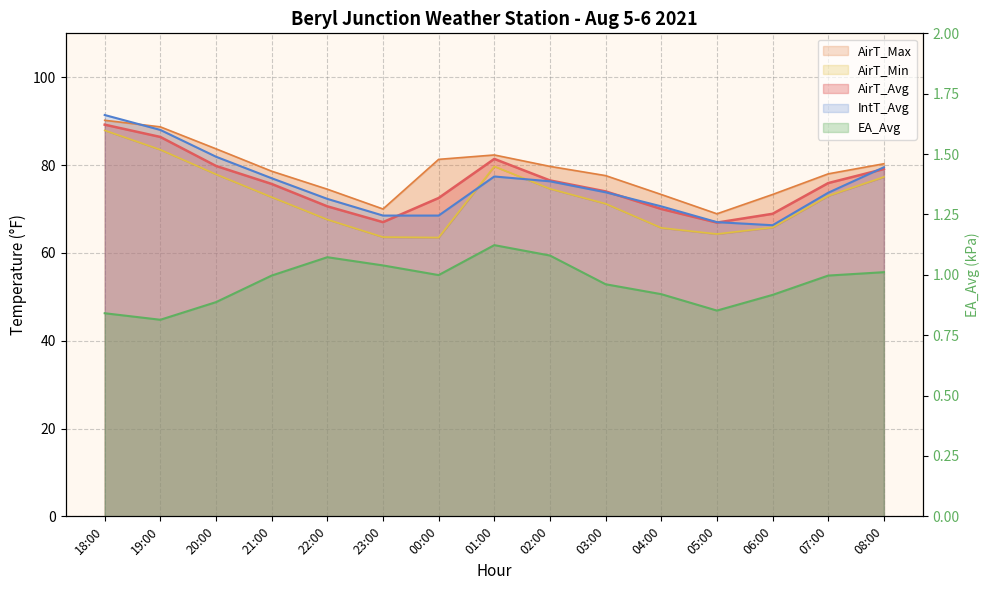

What is the sum of all values?

14.5